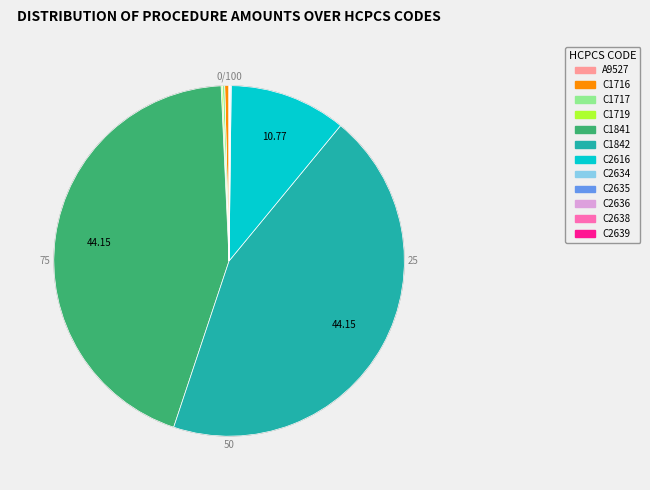

Does any single category account for the majority?

No